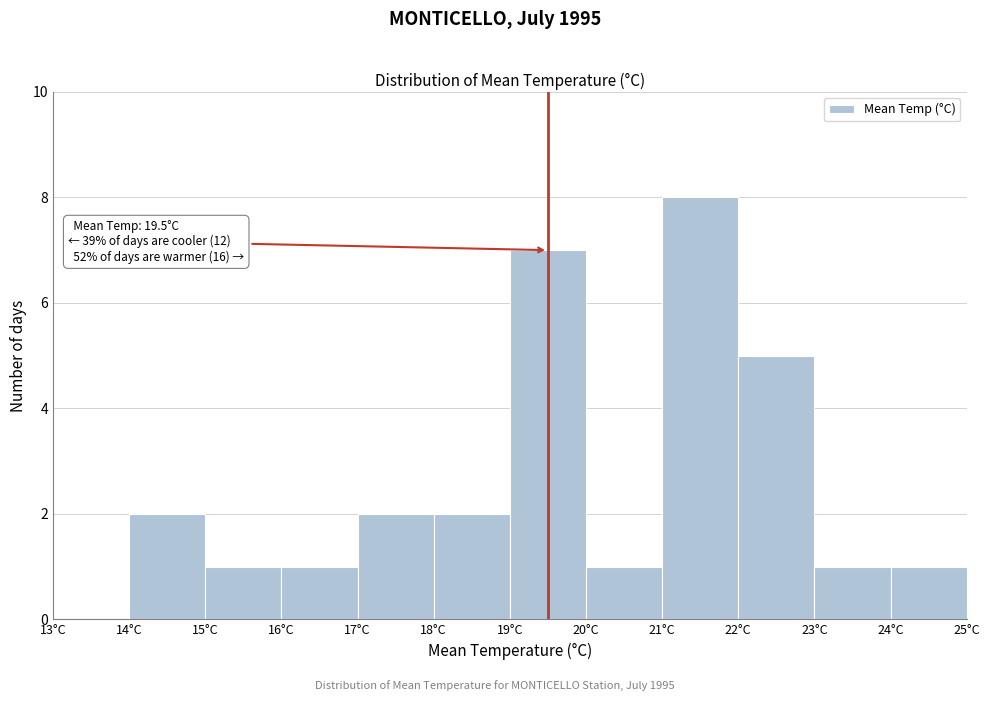

Which range on the x-axis has the tallest bar?

21 to 22